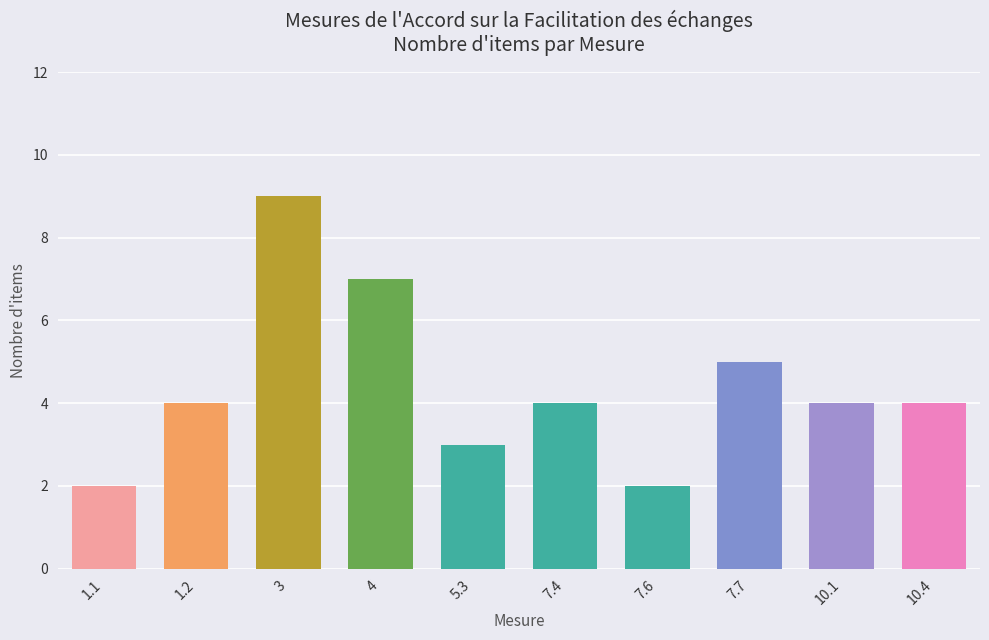

What is the greatest value displayed?

9